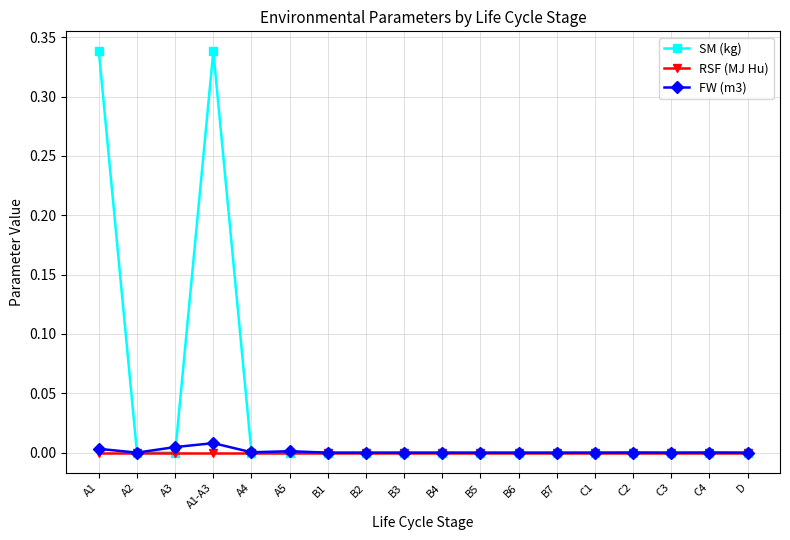

Where is the first local maximum for SM (kg)?

A1-A3